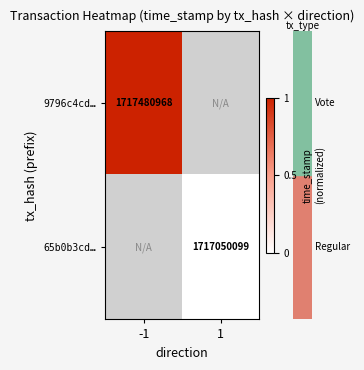

The row_1 series shows nan at -1. True or false?

False